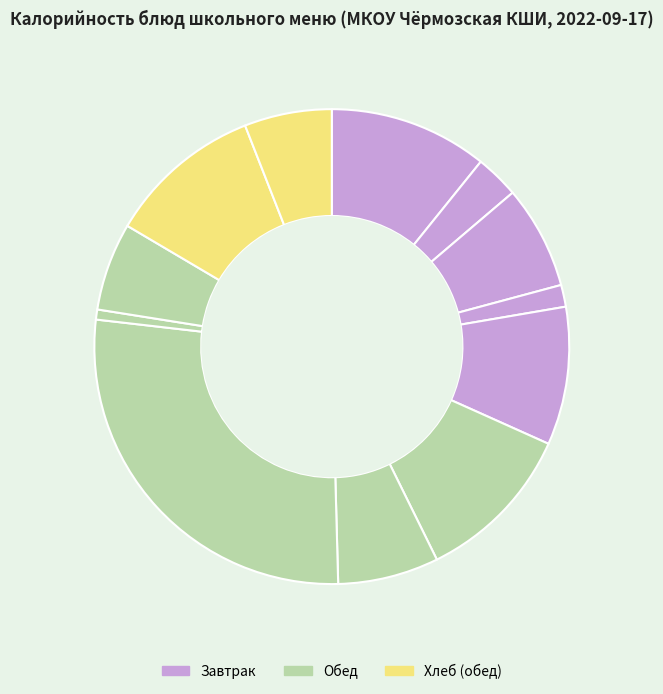

Count the number of slices in the pie.

12